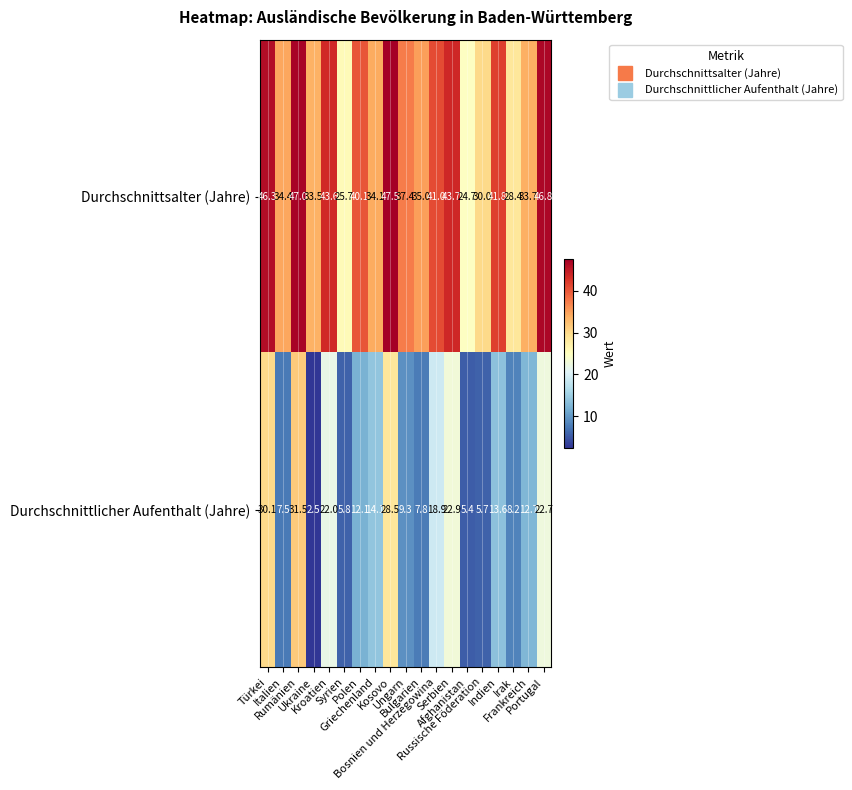

At how many categories does at least one series exceed 14?

19